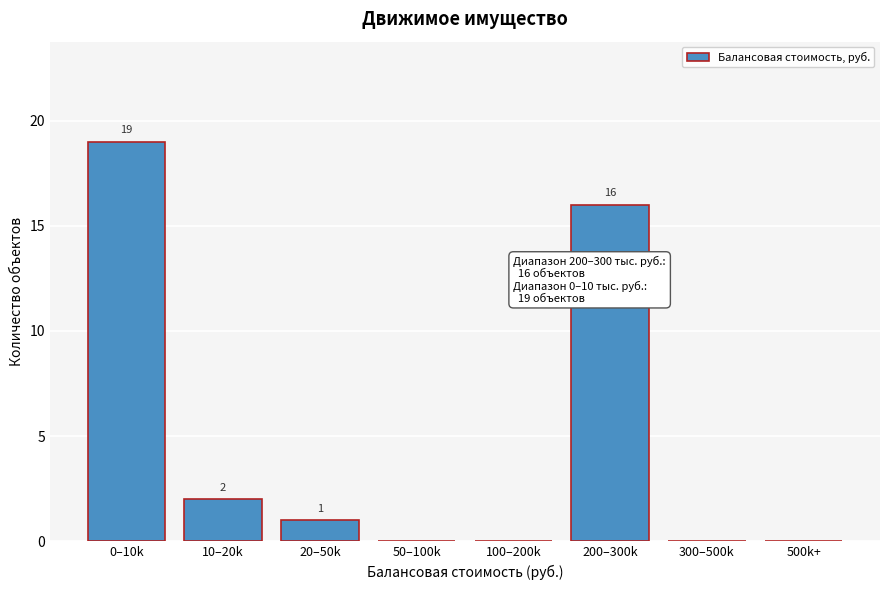

Reading left to right, list all the values displayed in this chart.

0–10k=19	10–20k=2	20–50k=1	50–100k=0	100–200k=0	200–300k=16	300–500k=0	500k+=0